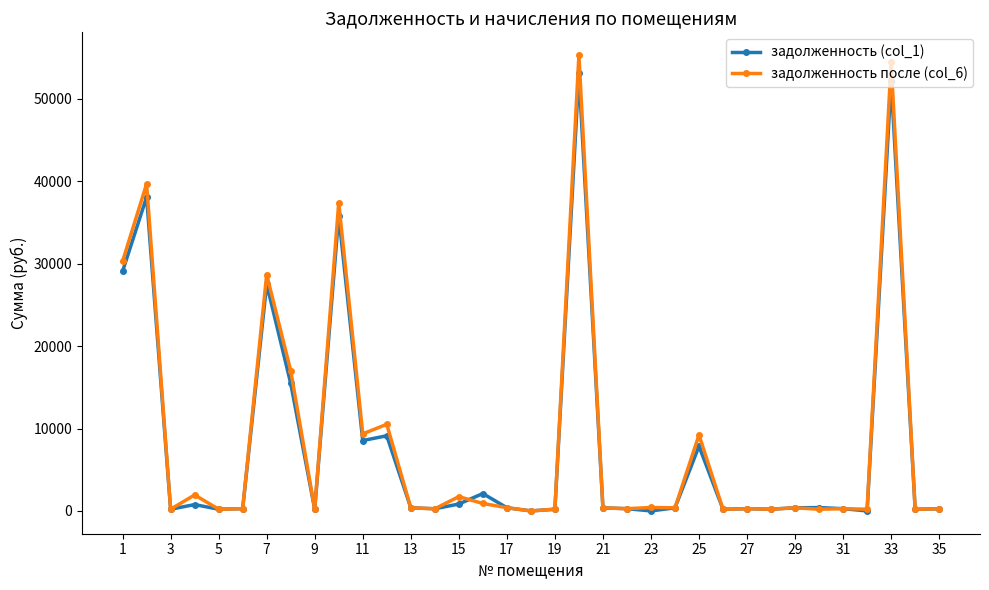

At how many categories does at least one series exceed 22390?

6